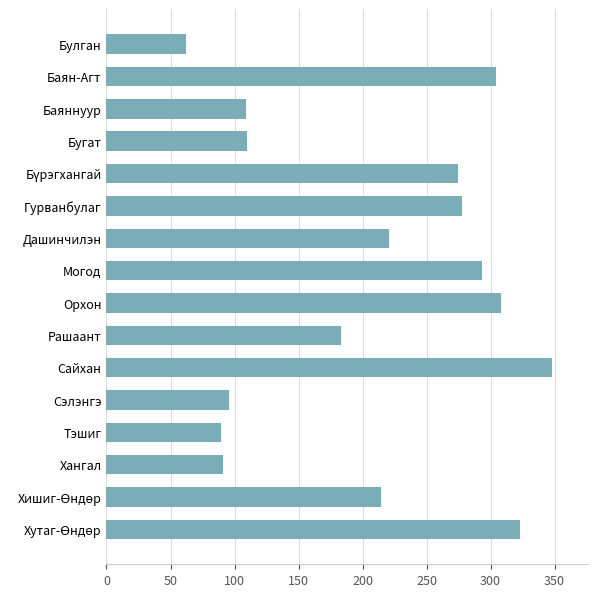

What is the approximate value at Хангал?

91.3